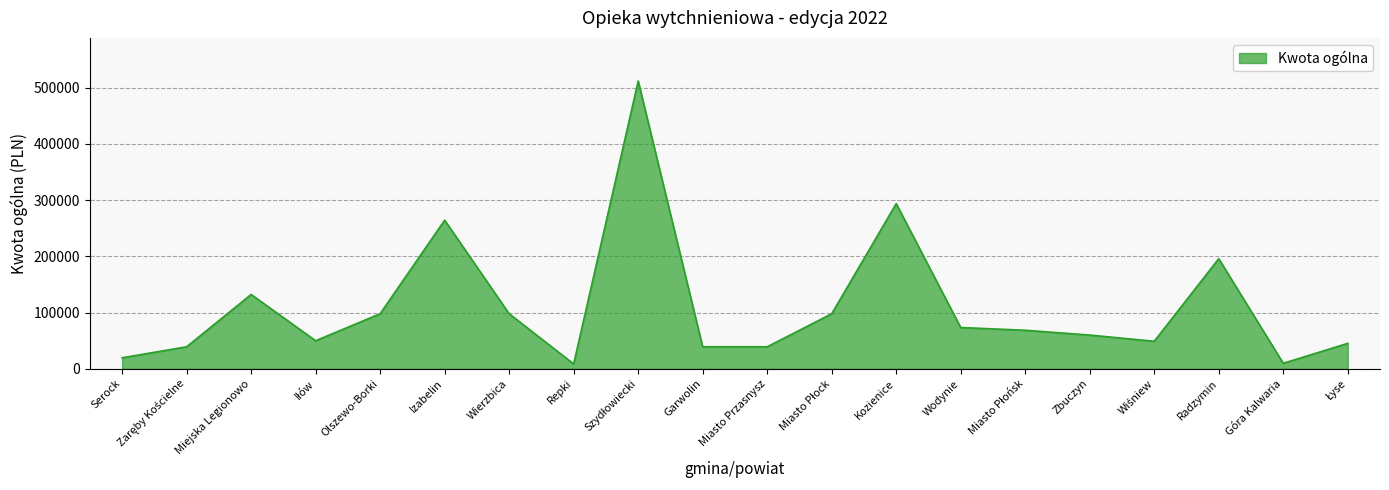

How many values are below 68544?

10